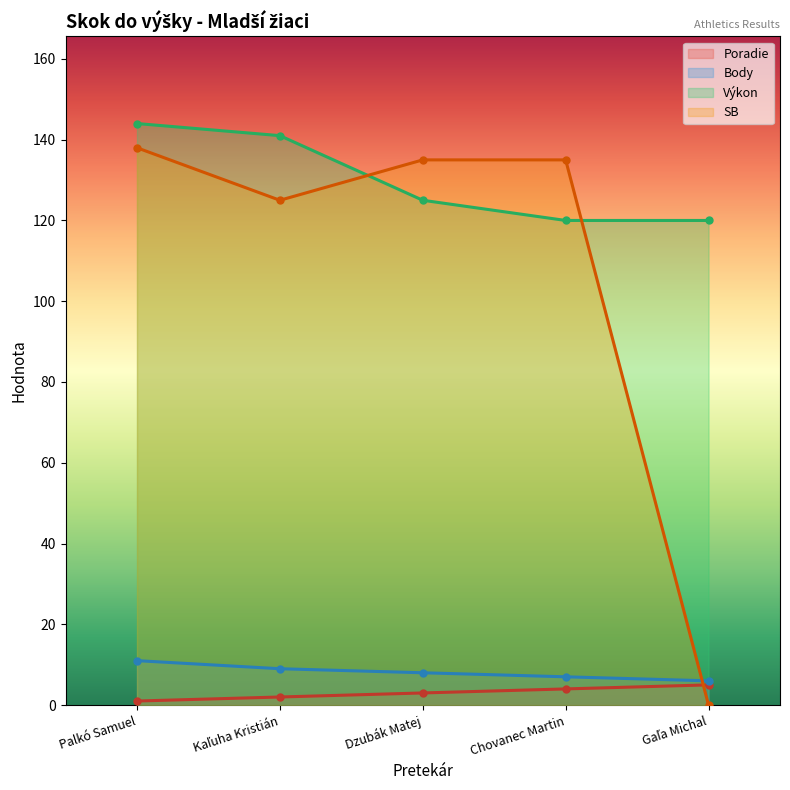

True or false: Výkon and Poradie cross at least once.

False